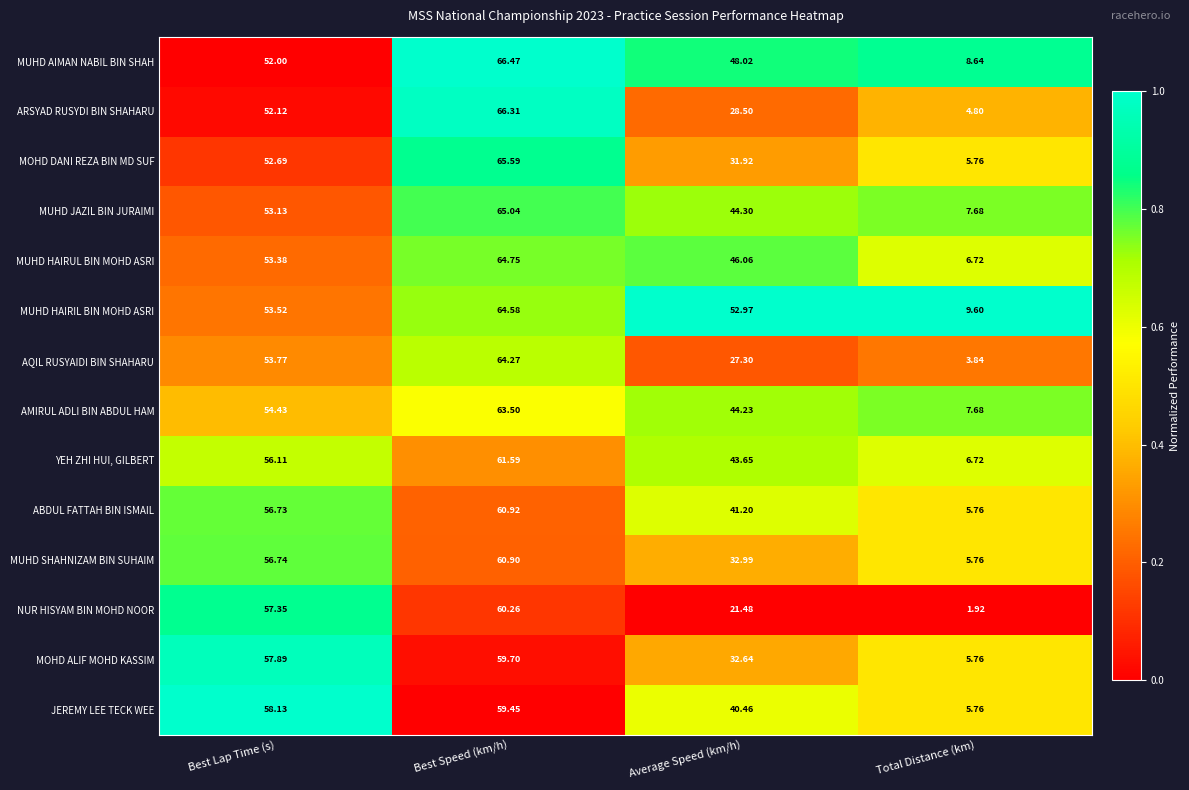

What is the maximum value shown in the chart?

66.5